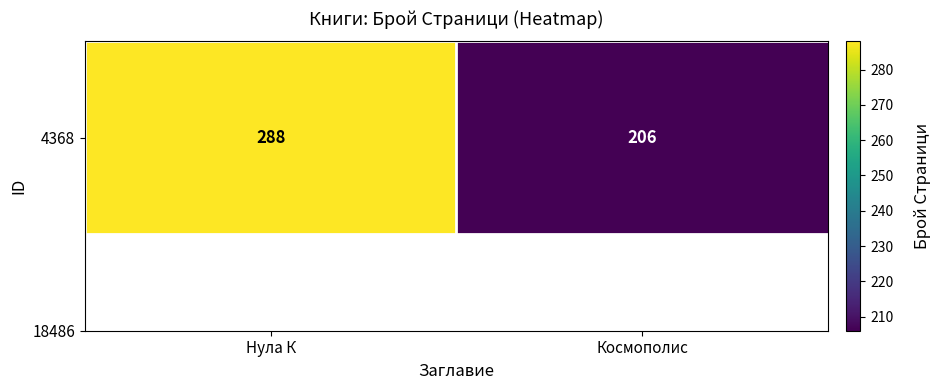

What is the sum of all values?

494